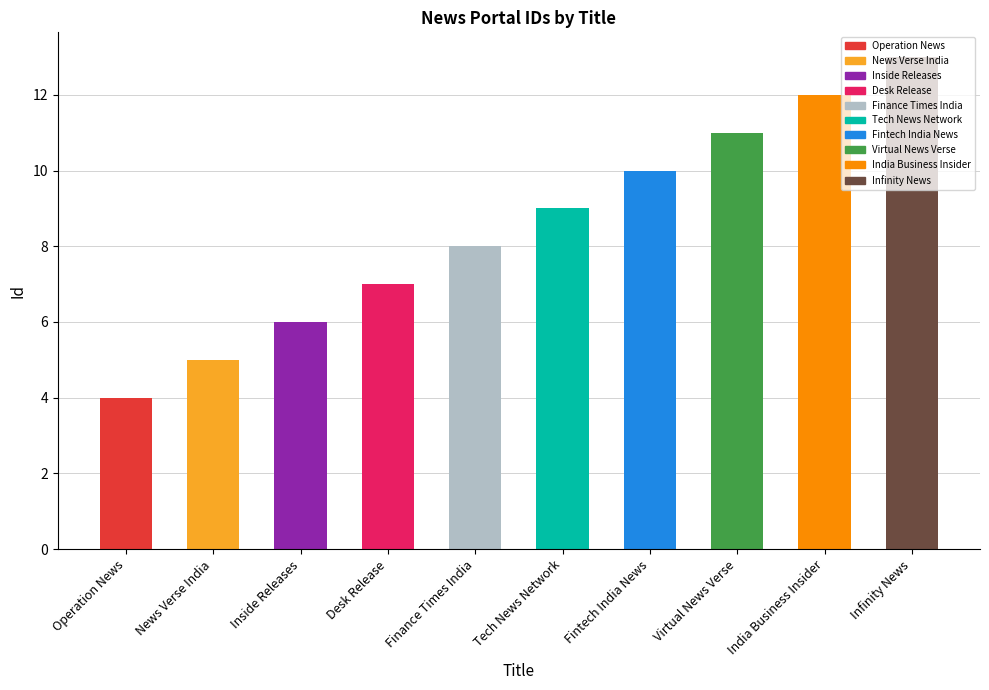

How many data points does each series have?

10